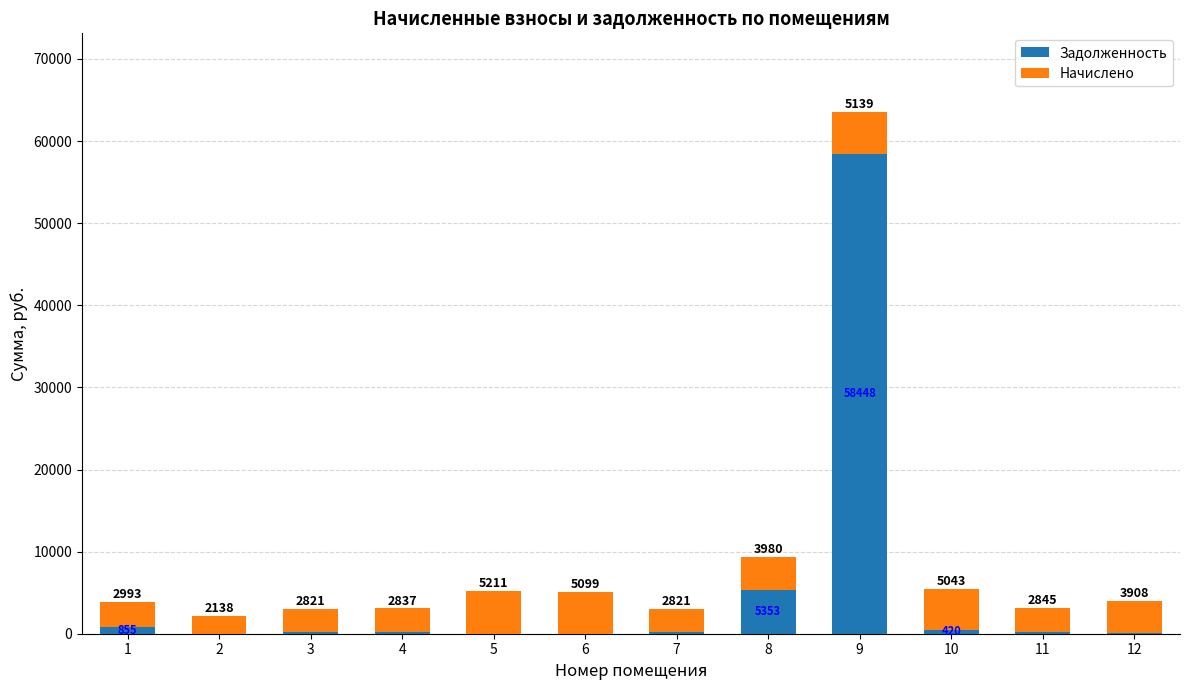

At which label does Задолженность reach its peak?

9